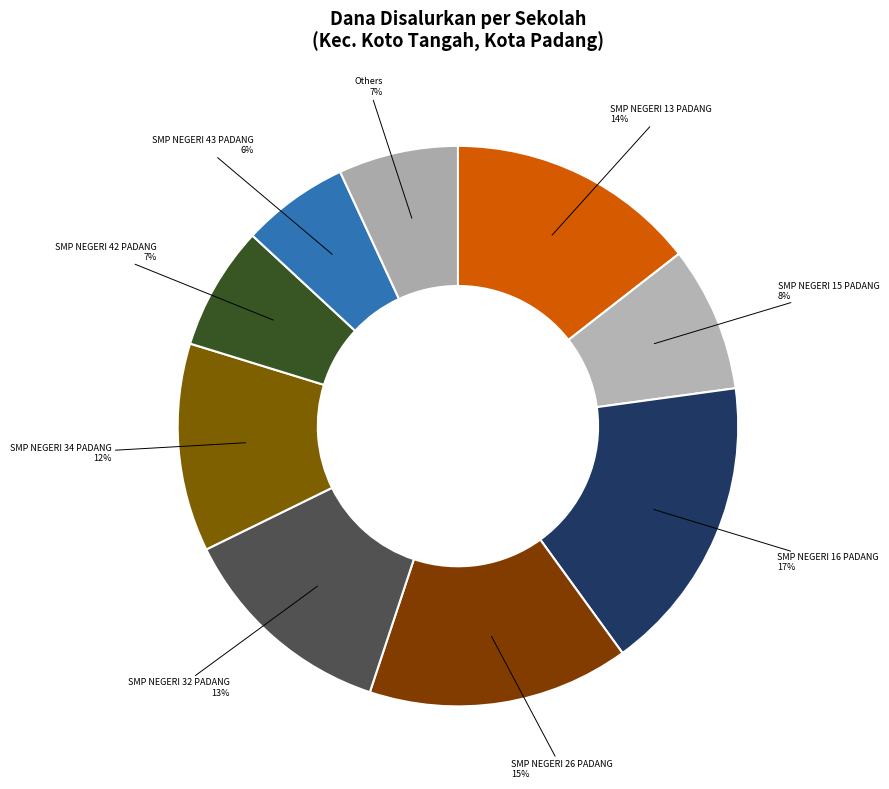

What is the largest slice in the pie chart?

SMP NEGERI 16 PADANG